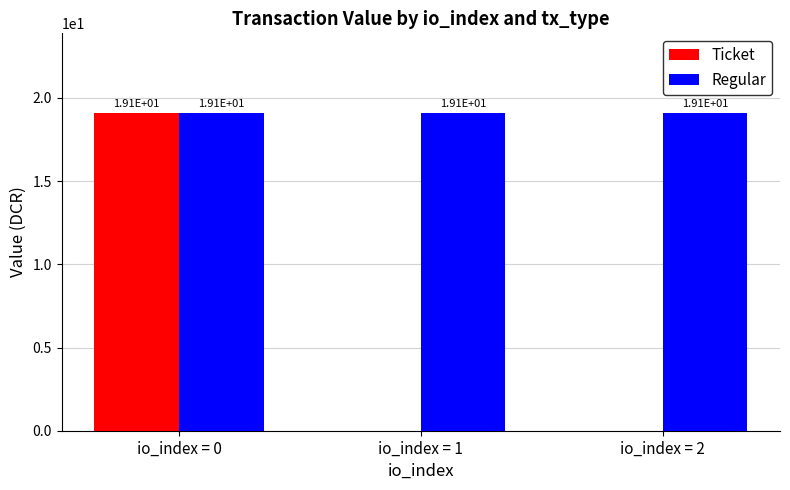

How many distinct data groups are displayed?

2